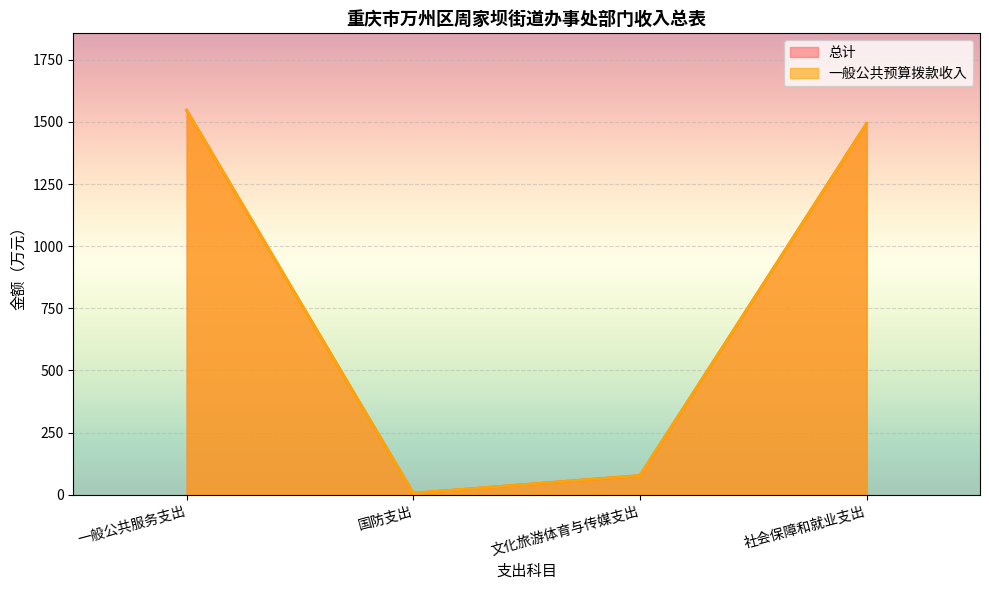

Between 国防支出 and 社会保障和就业支出, which series saw the biggest shift?

总计